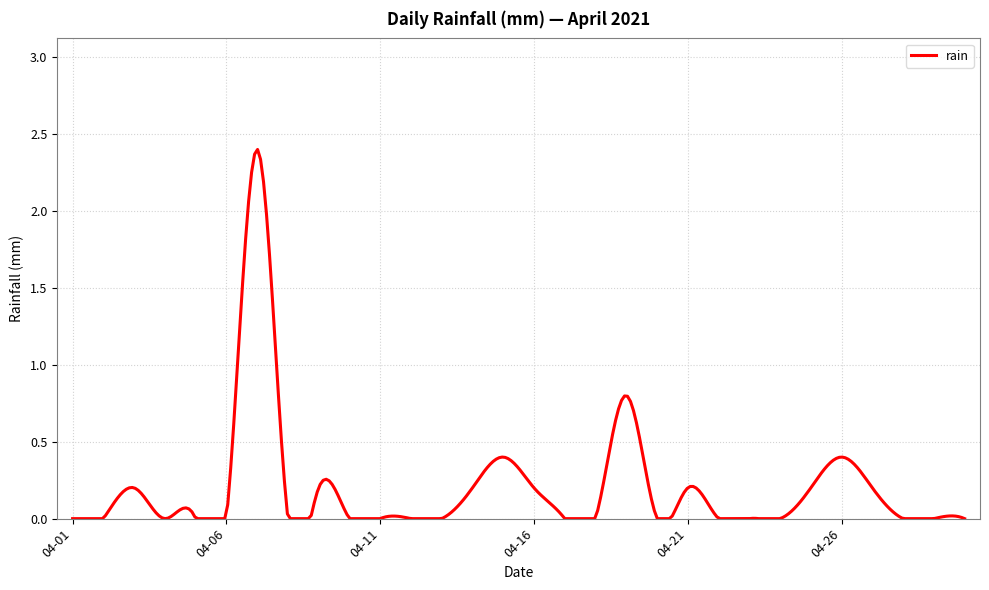

At which category does the chart reach its minimum across all series?

2021-04-01